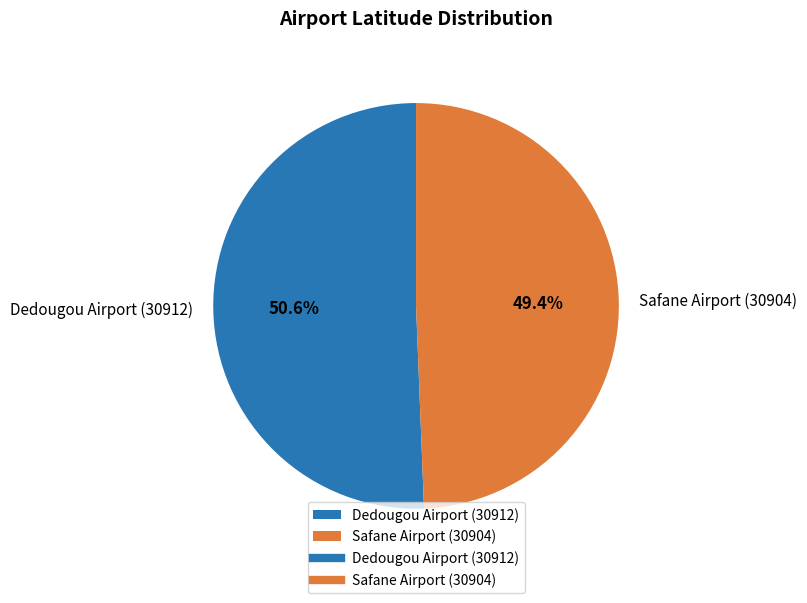

To the nearest percent, what is the difference between the largest and smallest slice percentages?

1%